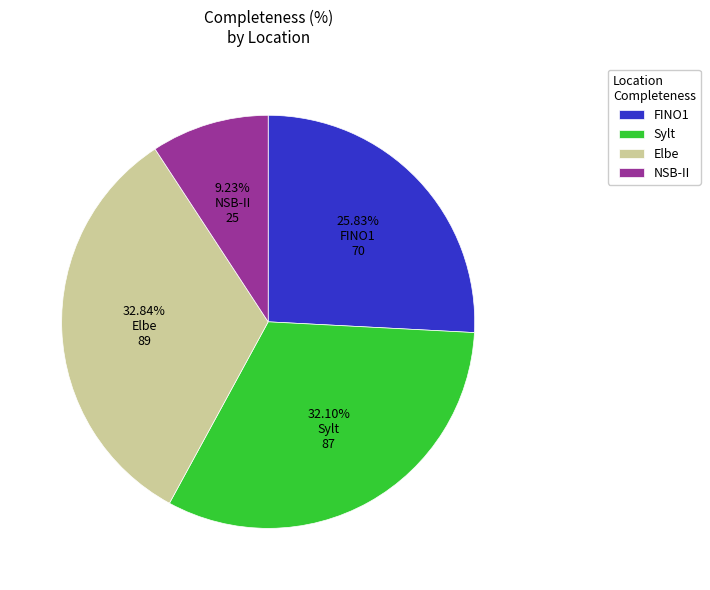

To the nearest percent, what is the combined percentage of Elbe and FINO1?

59%